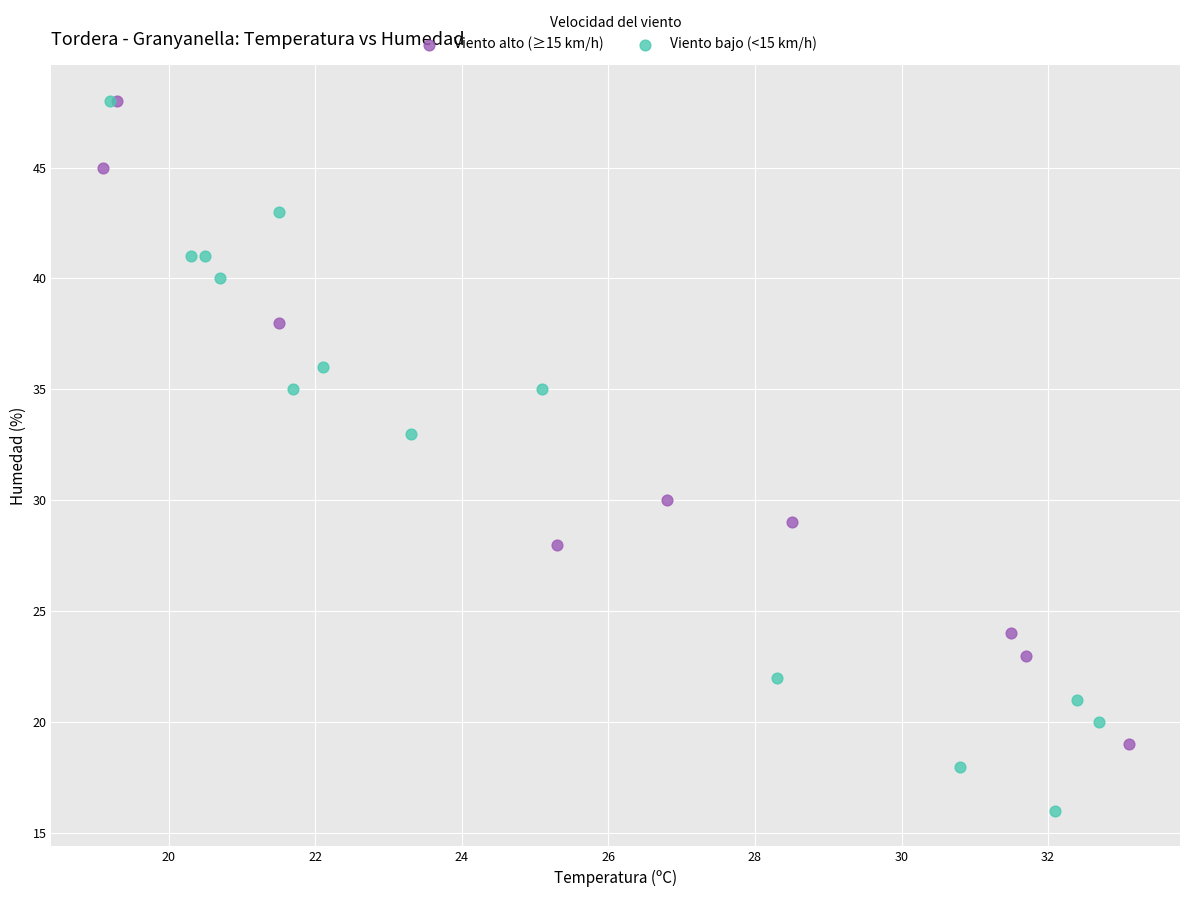

What are all the series names shown in the legend?

Viento alto (≥15 km/h), Viento bajo (<15 km/h)